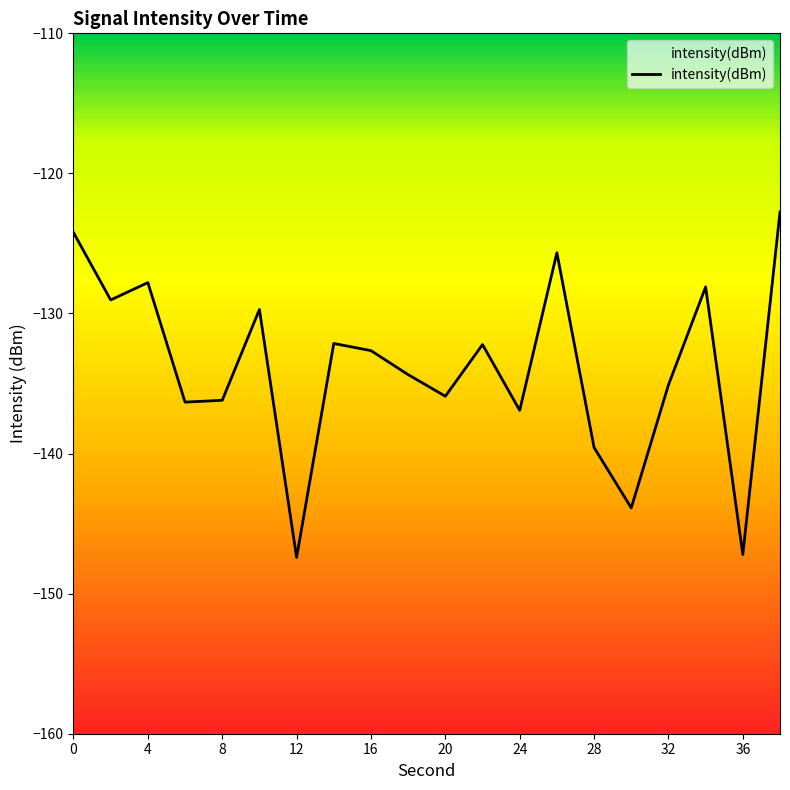

What is the lowest value of the intensity(dBm) series?

-147.4